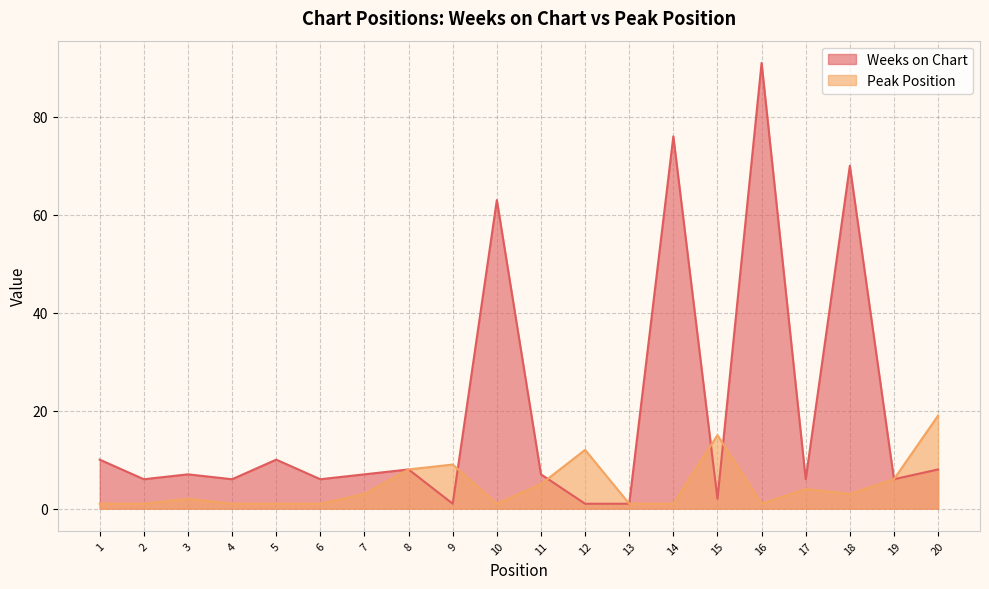

What are all the series names shown in the legend?

Weeks on Chart, Peak Position